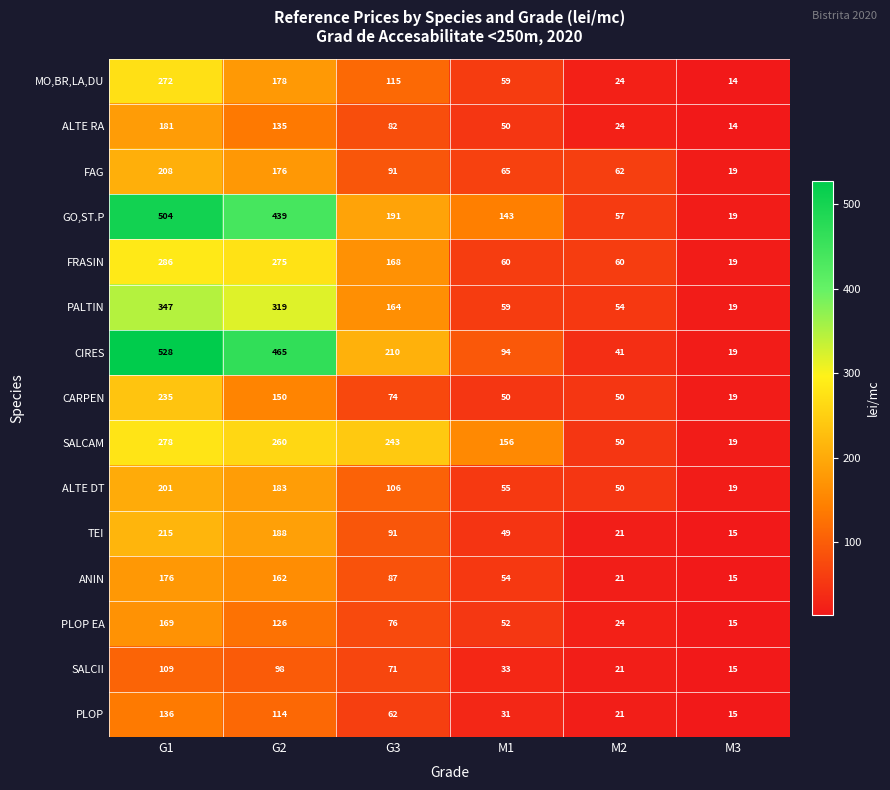

What is the difference between the highest and lowest values at M3?

5